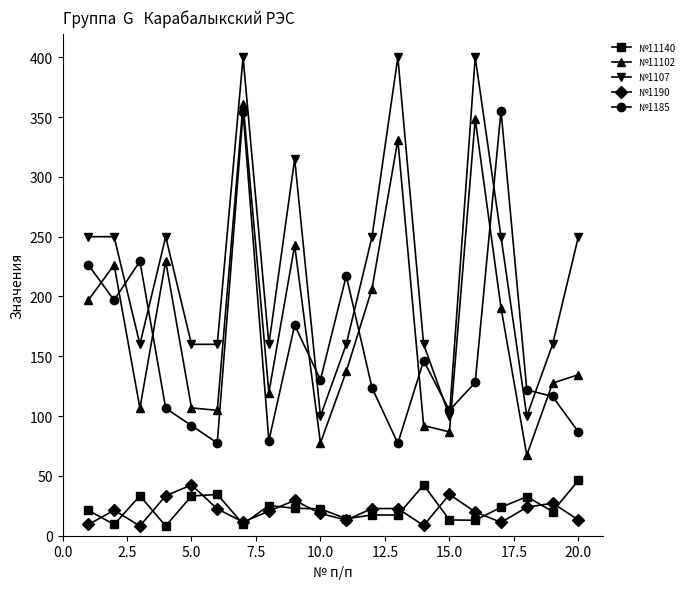

Is this an area chart (filled region under the line)?

No